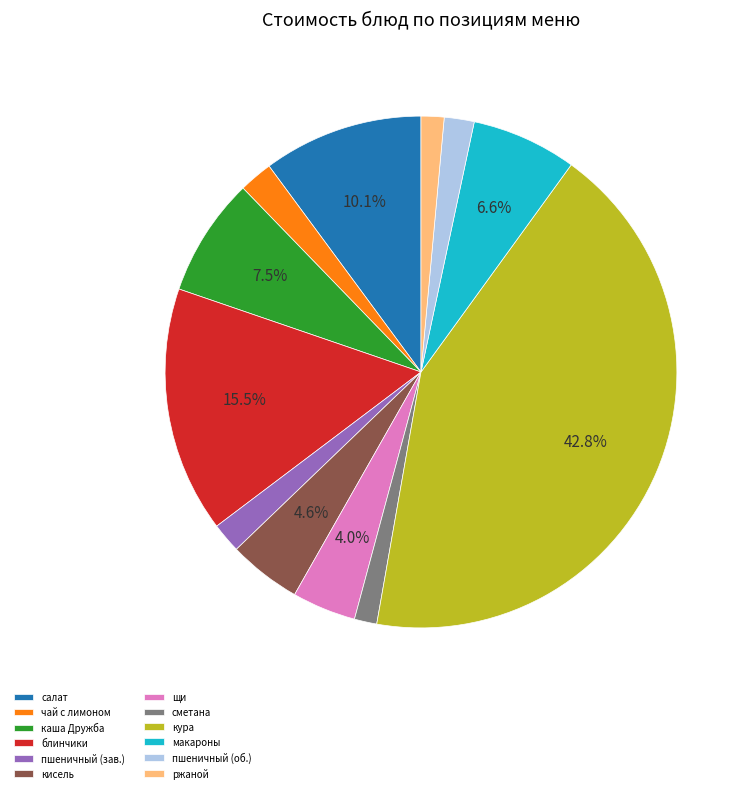

To the nearest percent, what portion does сметана represent?

1%